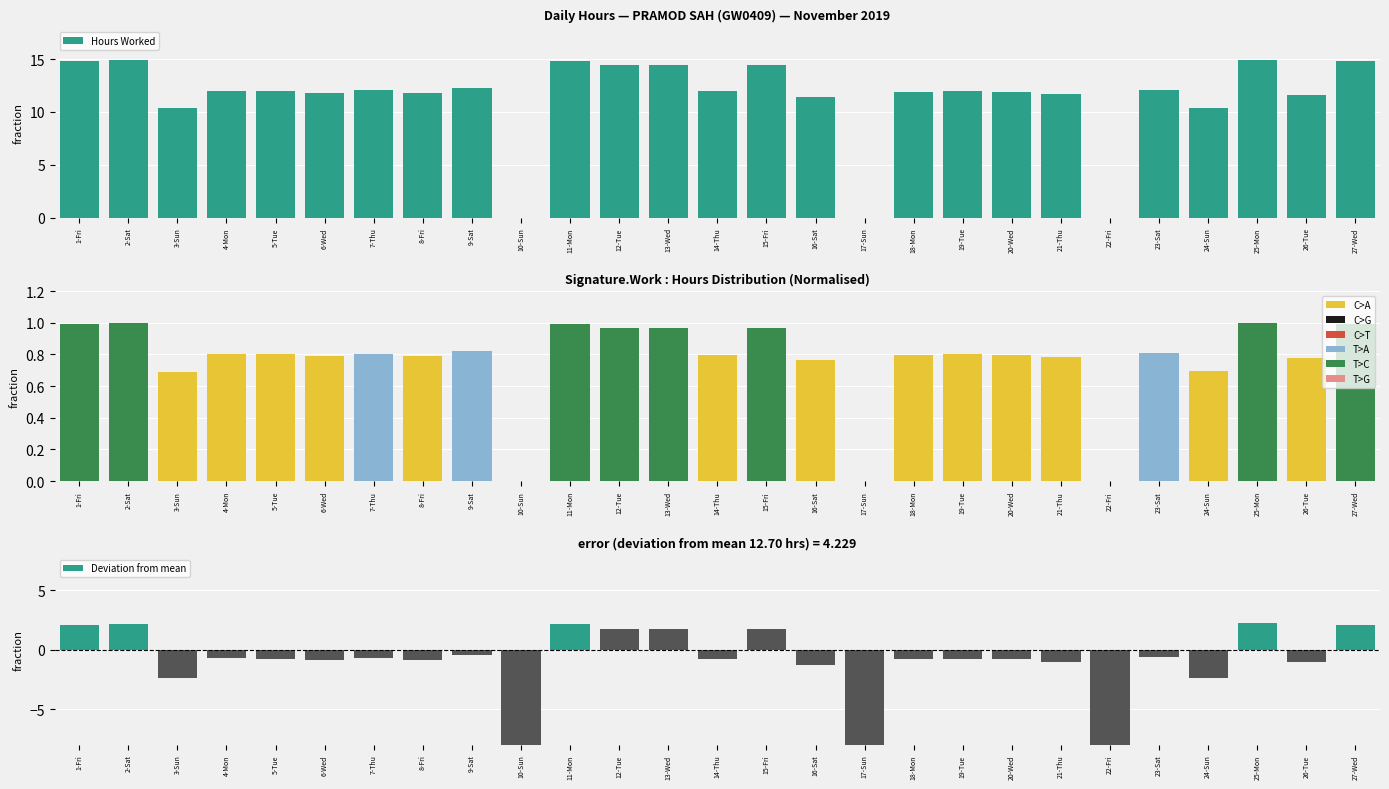

What is the greatest value displayed?

14.9